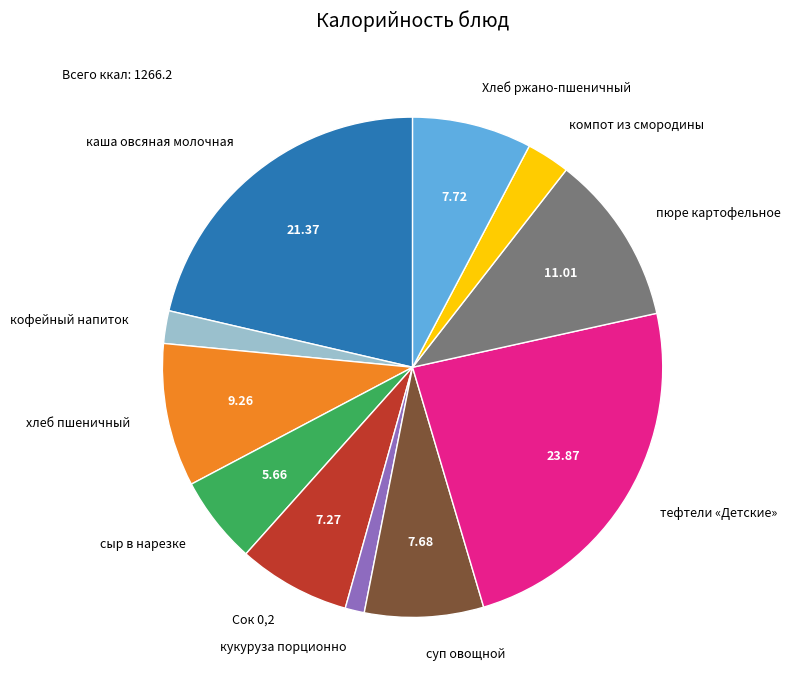

Do тефтели «Детские» and кукуруза порционно together represent more than half of the pie?

No